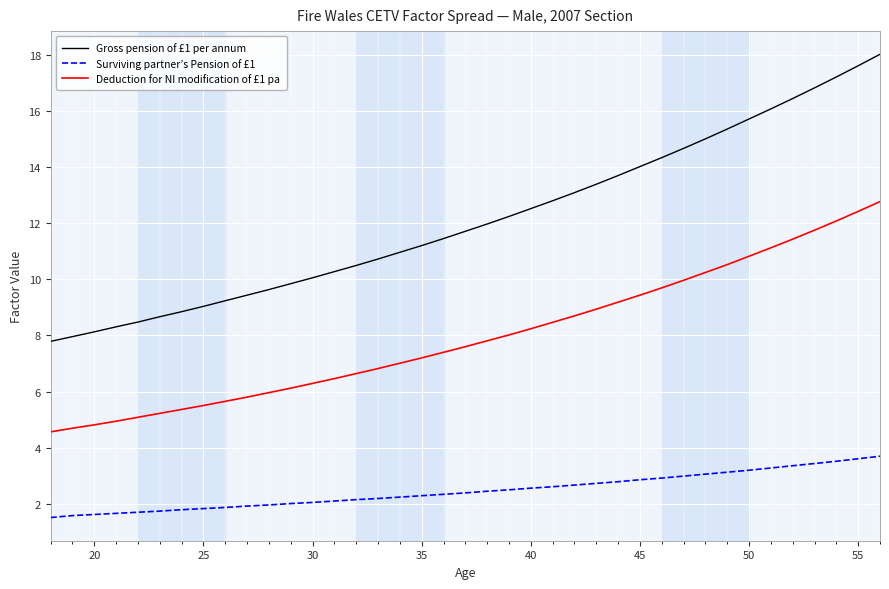

Which series has the widest spread of values?

Gross pension of £1 per annum